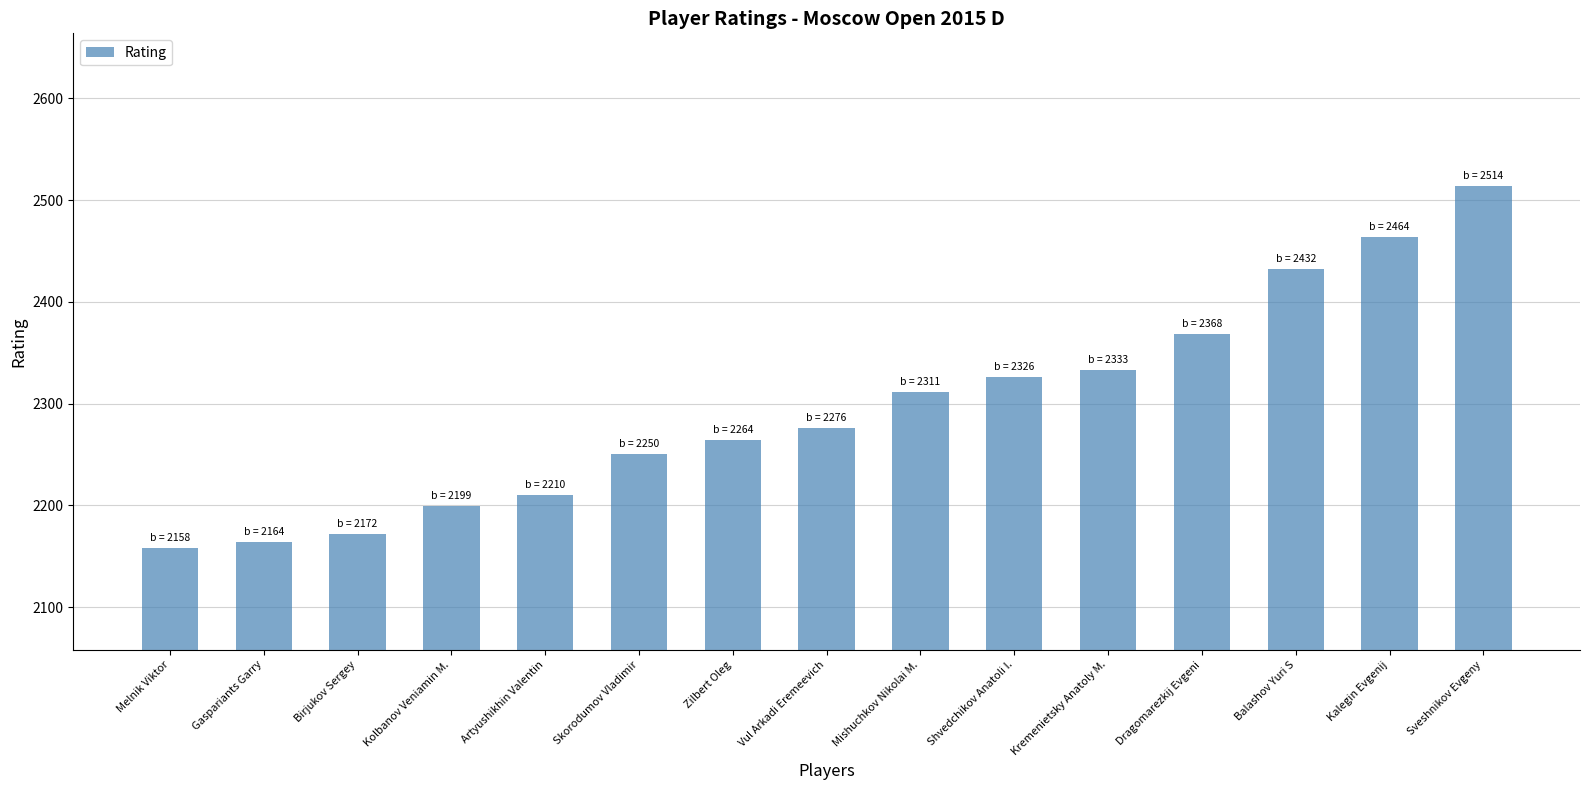

What is the change in value from Birjukov Sergey to Vul Arkadi Eremeevich?

+104